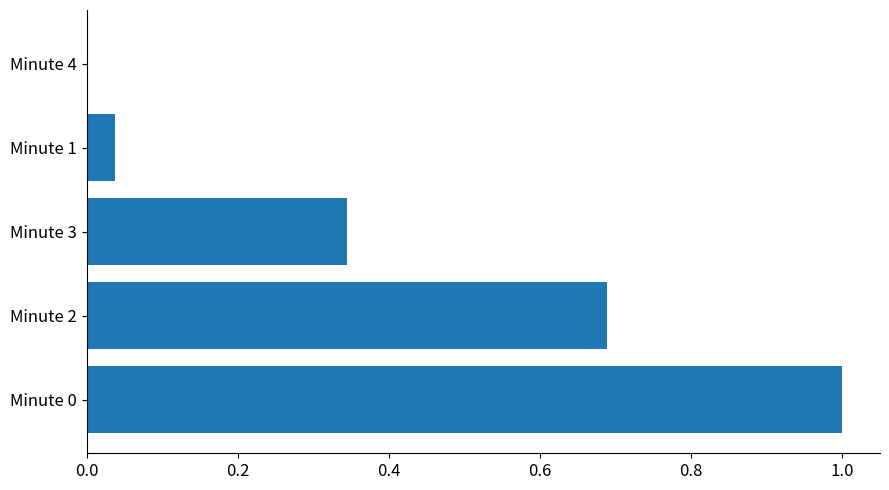

Which has a higher value, Minute 3 or Minute 4?

Minute 3